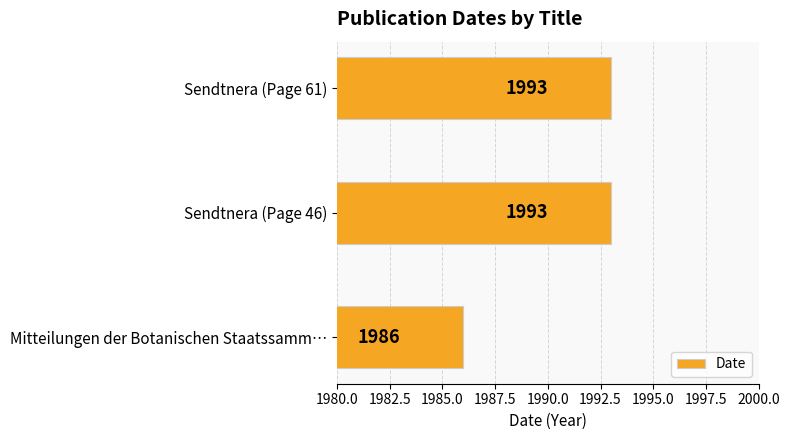

What is the average value?

1991